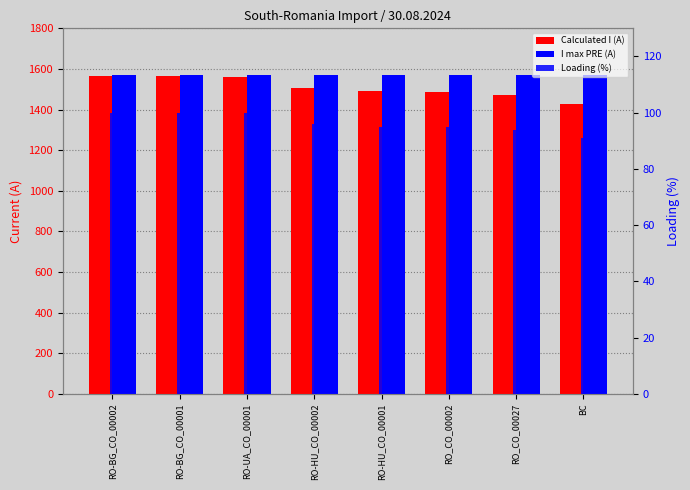

What are all the series names shown in the legend?

Calculated I (A), I max PRE (A), Loading (%)